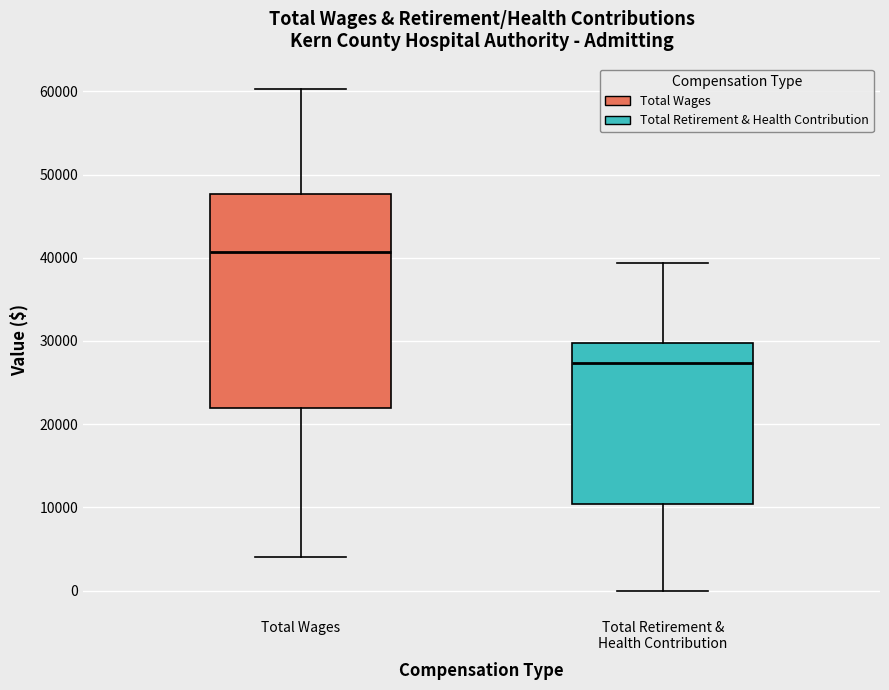

Where does the upper whisker of the box for Total Retirement & Health Contribution end on the y-axis? The values are not printed on the chart, so give them approximately, as read against the axis.

39000